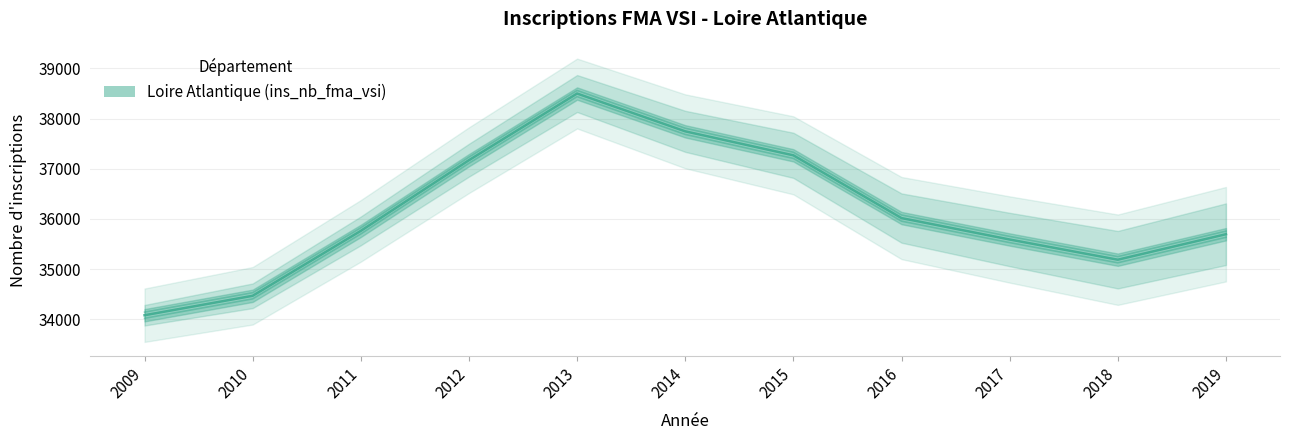

Is it true that the value at 2009 is 34082.0?

True